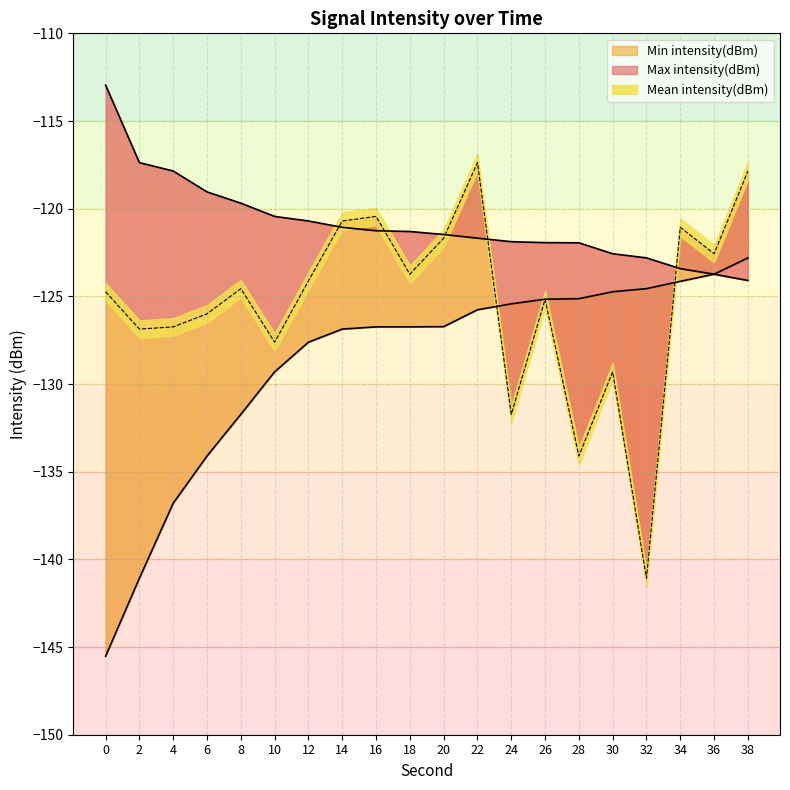

How many times do Min intensity(dBm) and Mean intensity(dBm) cross each other?

2